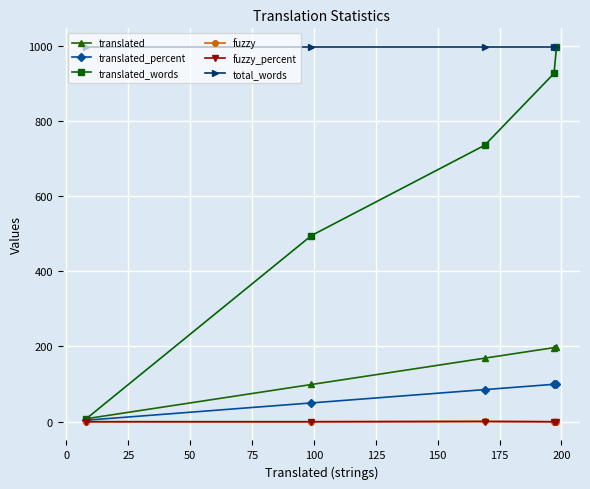

How many lines are shown in the chart?

6